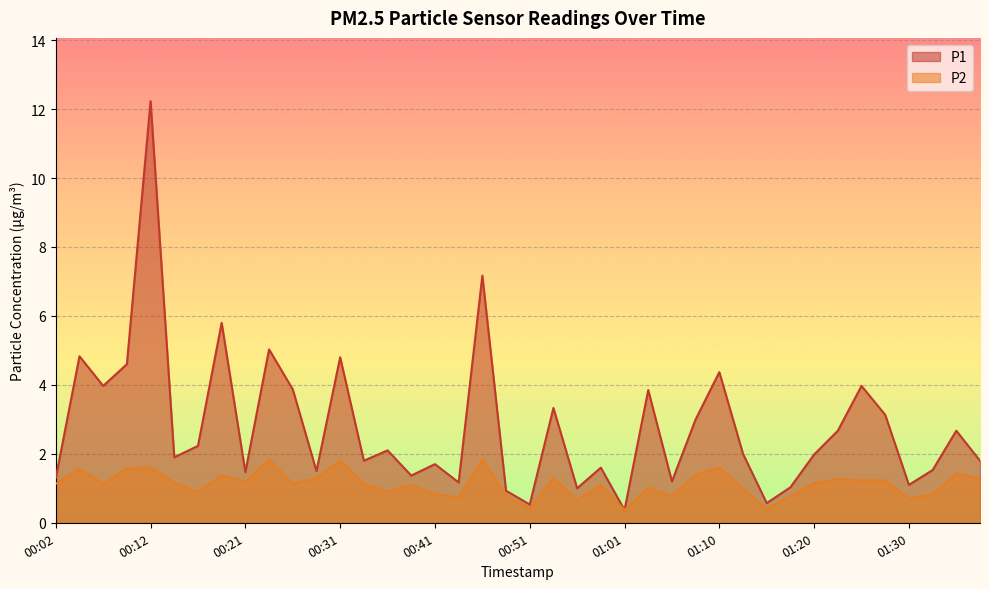

What is the value of the P2 point at the 38th from the left?

0.8